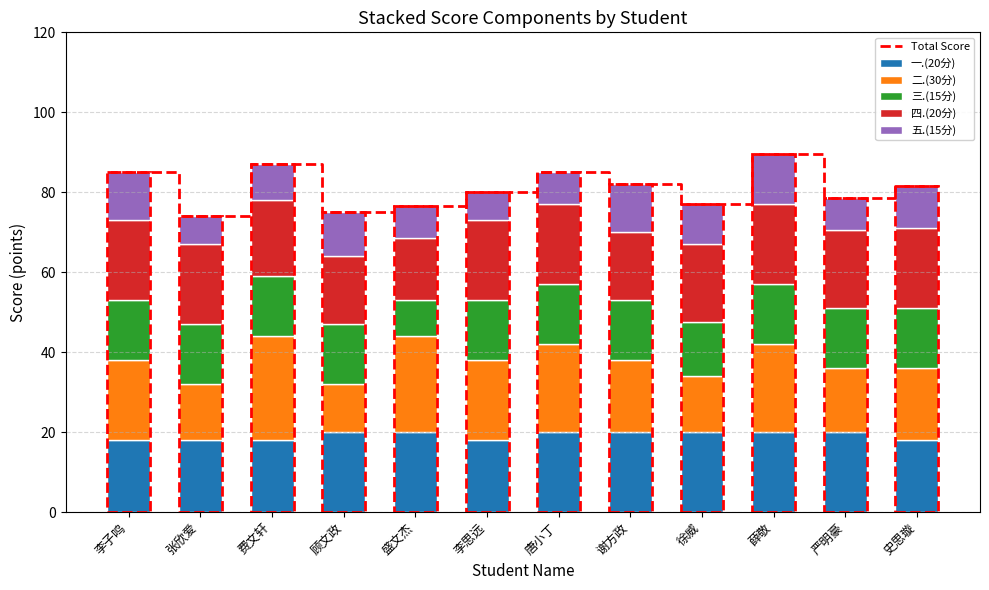

Is it true that 四.(20分) equals 20.0 at 李子鸣?

True